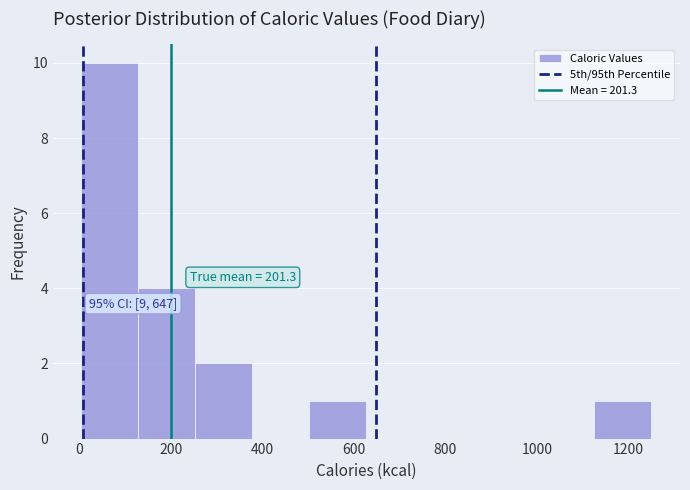

Over which range of the x-axis is the bar tallest?

0 to 120